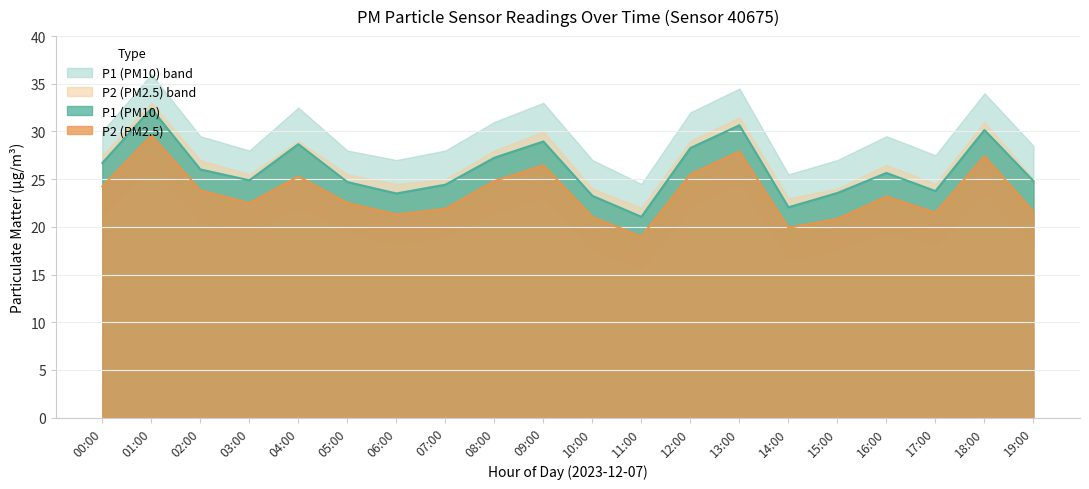

What position from the left is 17:00?

18